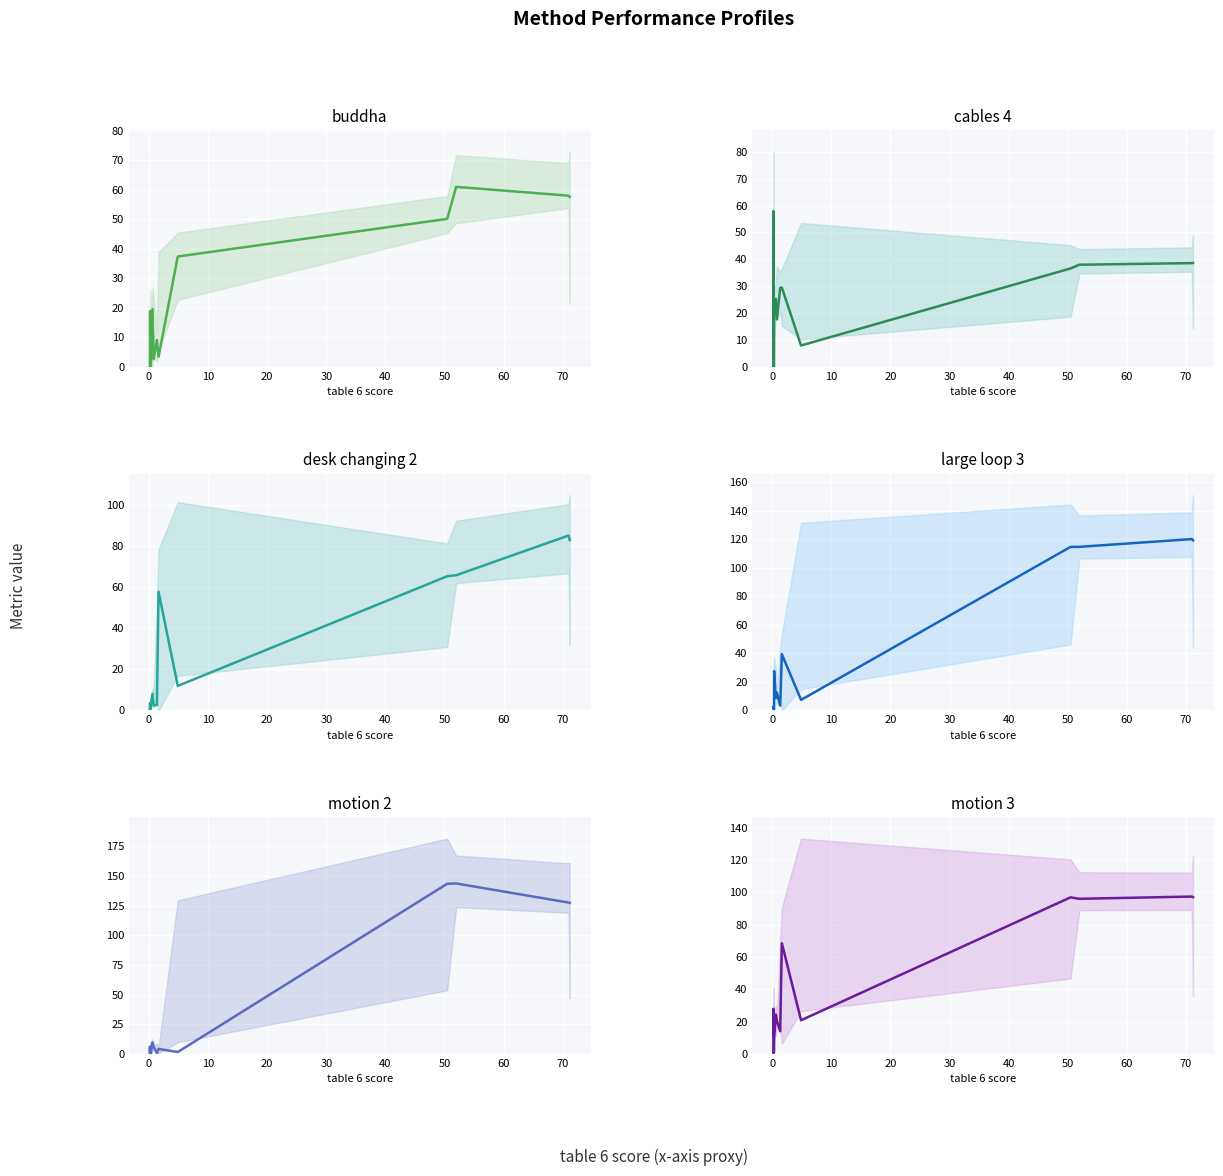

The desk changing 2 series shows 20.5 at 10. True or false?

False